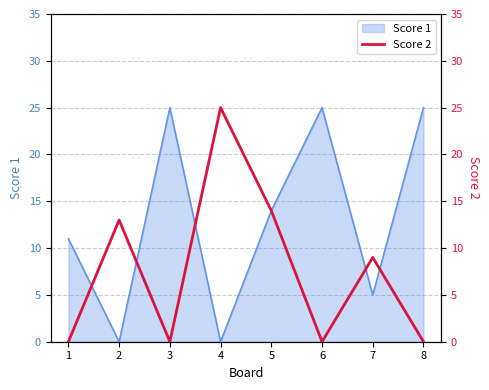

Does the chart display data point markers on the line(s)?

No